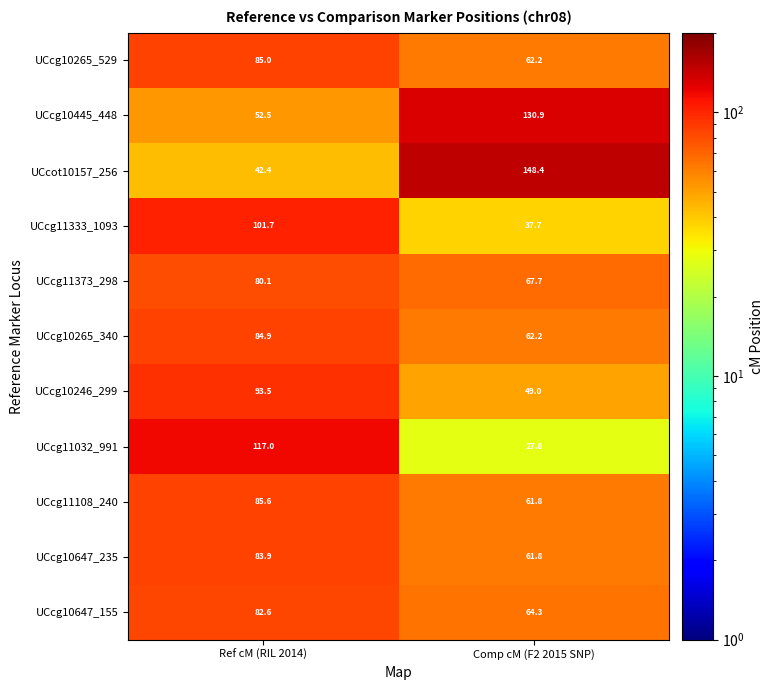

How many distinct data groups are displayed?

11